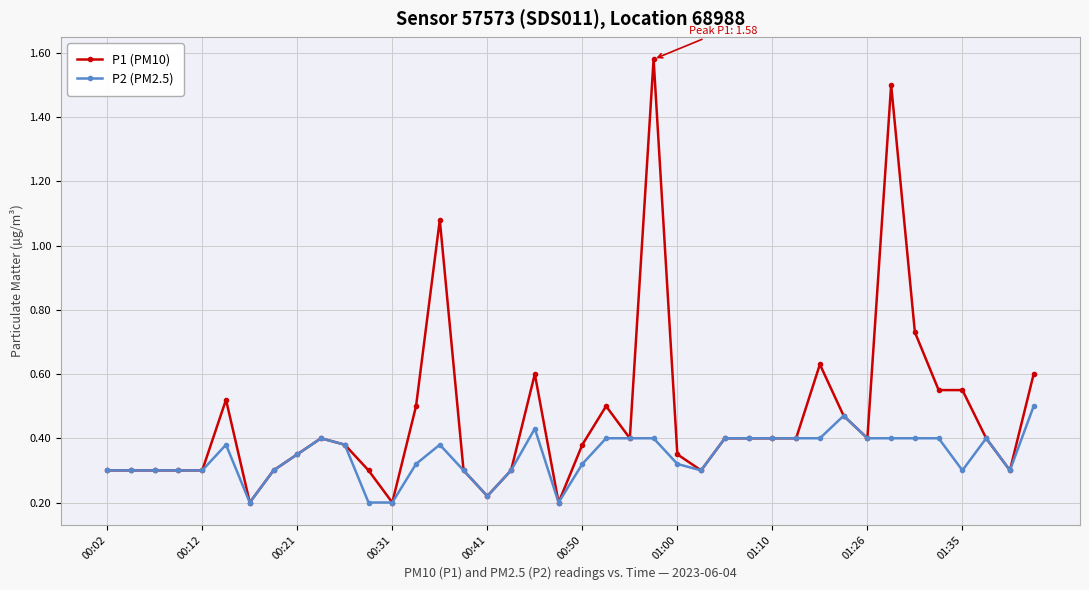

Rank the series by their average value, from highest to lowest.

P1 (PM10), P2 (PM2.5)